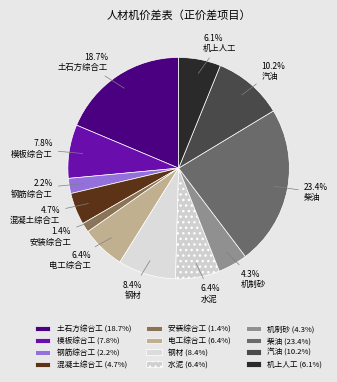

Does any single category account for the majority?

No